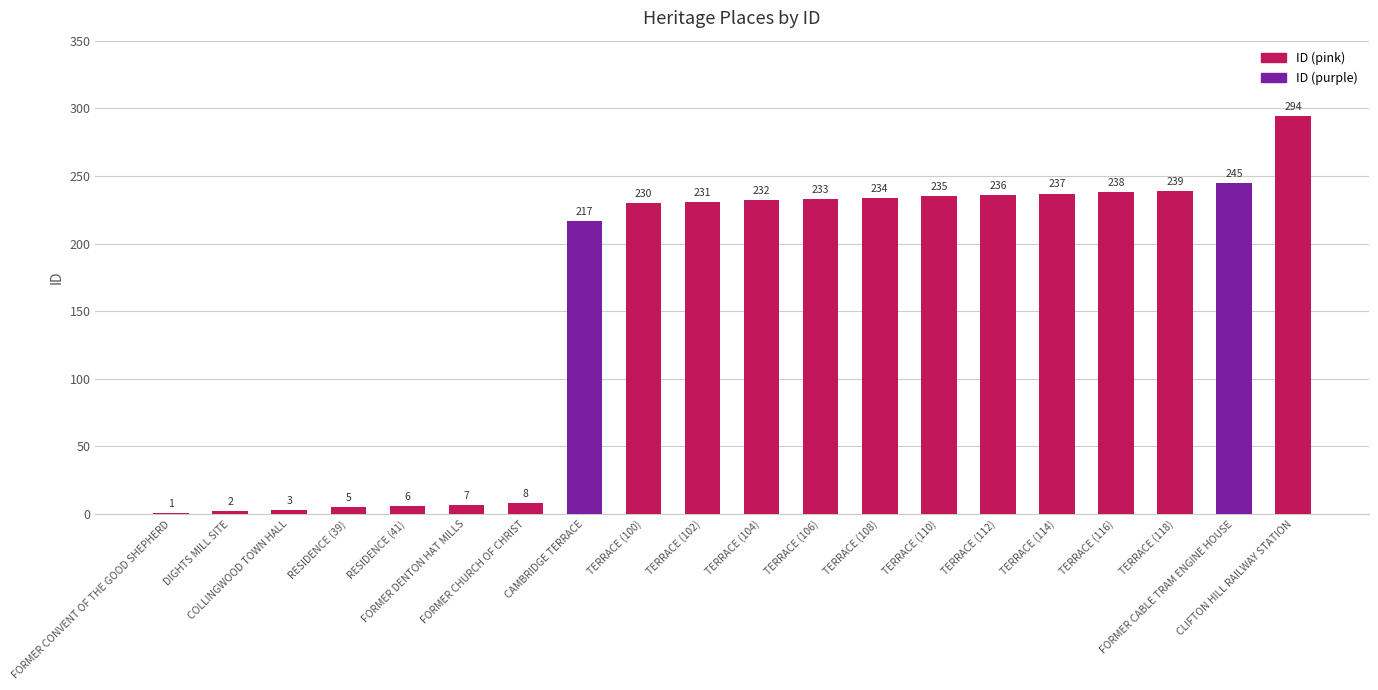

Reading left to right, what are all the values shown in this chart?

1	2	3	5	6	7	8	217	230	231	232	233	234	235	236	237	238	239	245	294